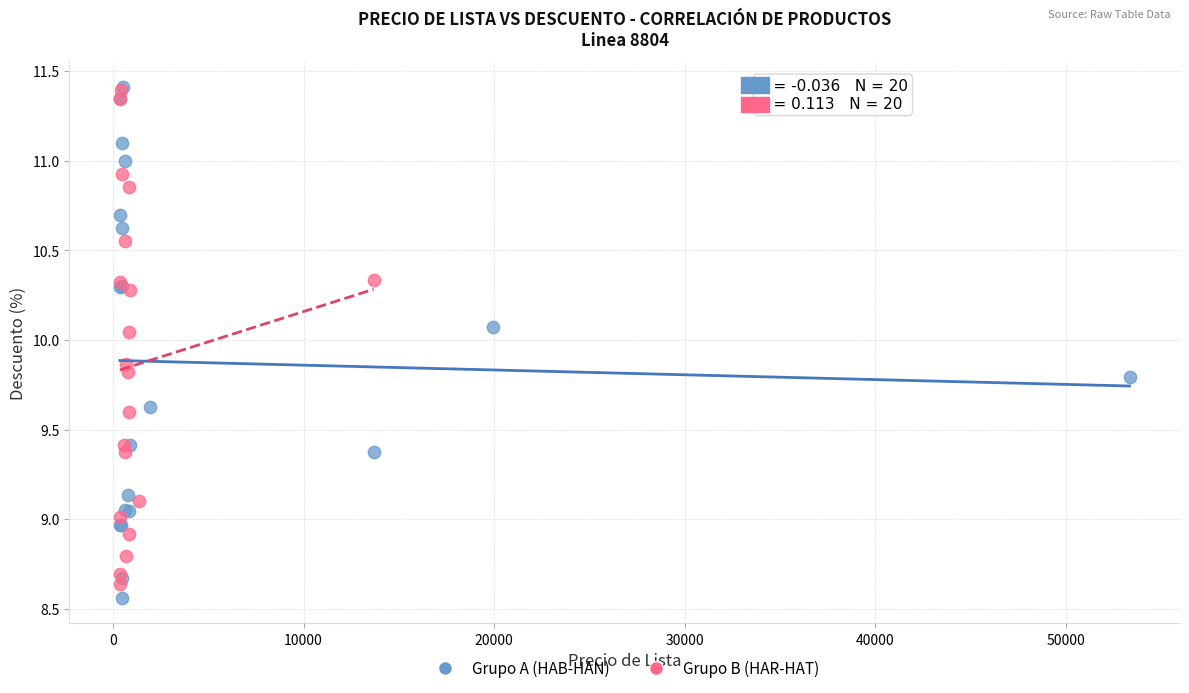

What are all the series names shown in the legend?

Grupo A (HAB-HAN), Grupo B (HAR-HAT)